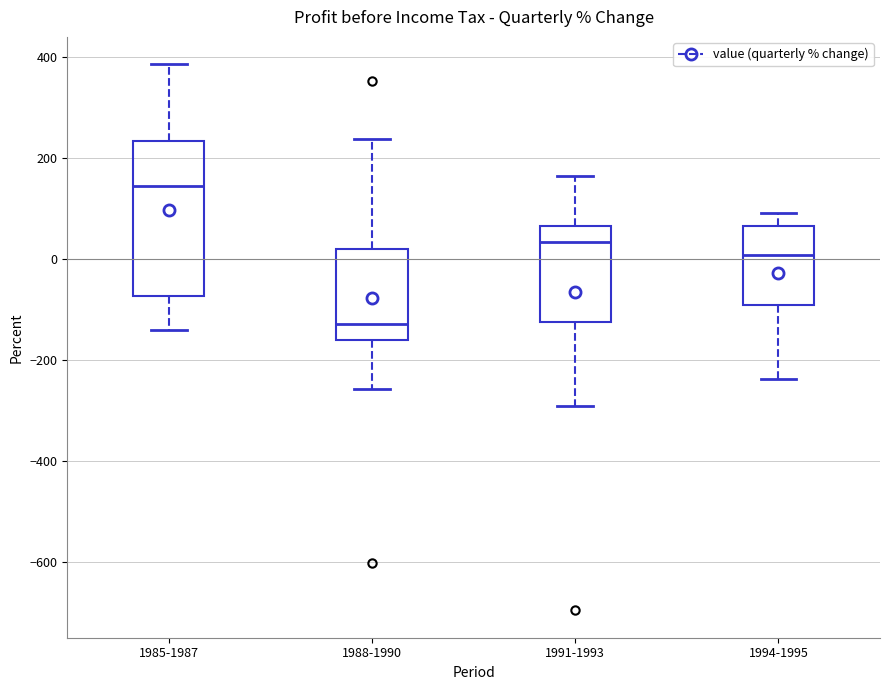

Reading left to right, read every box against the y-axis: the position of its median line, the range the box covers, and the ends of its whiskers. The values are not printed on the chart, so give them approximately, as read against the axis.

1985-1987: median 140, box -80 to 240, whiskers -140 to 380
1988-1990: median -120, box -160 to 20, whiskers -260 to 240
1991-1993: median 40, box -120 to 60, whiskers -300 to 160
1994-1995: median 0, box -100 to 60, whiskers -240 to 100